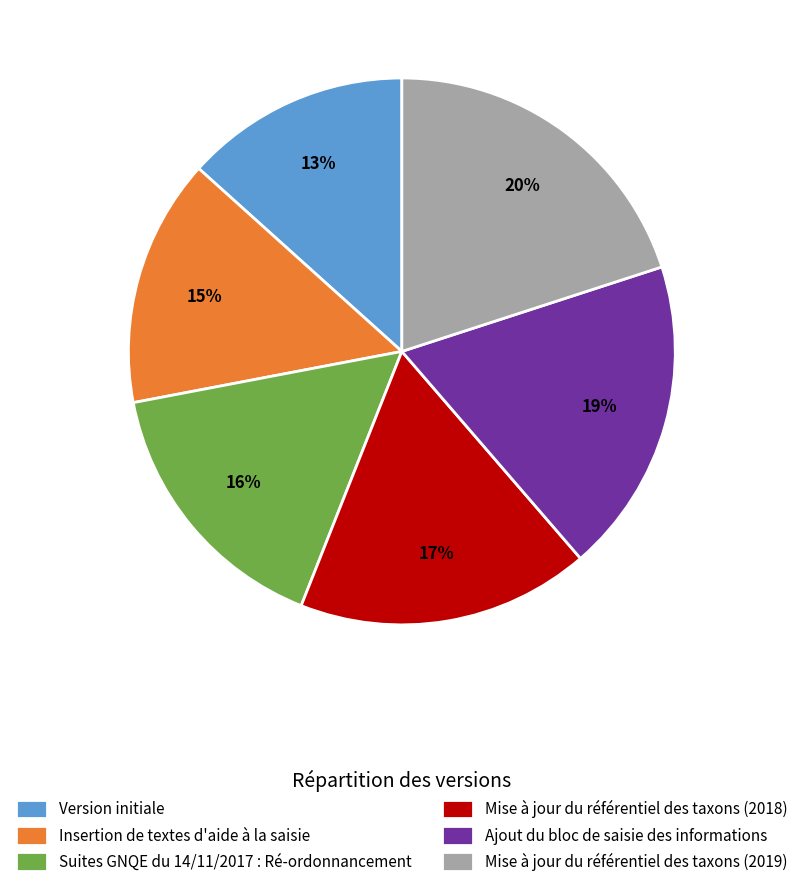

Rank the categories by value from highest to lowest.

Mise à jour du référentiel des taxons (2019), Ajout du bloc de saisie des informations, Mise à jour du référentiel des taxons (2018), Suites GNQE du 14/11/2017 : Ré-ordonnancement, Insertion de textes d'aide à la saisie, Version initiale